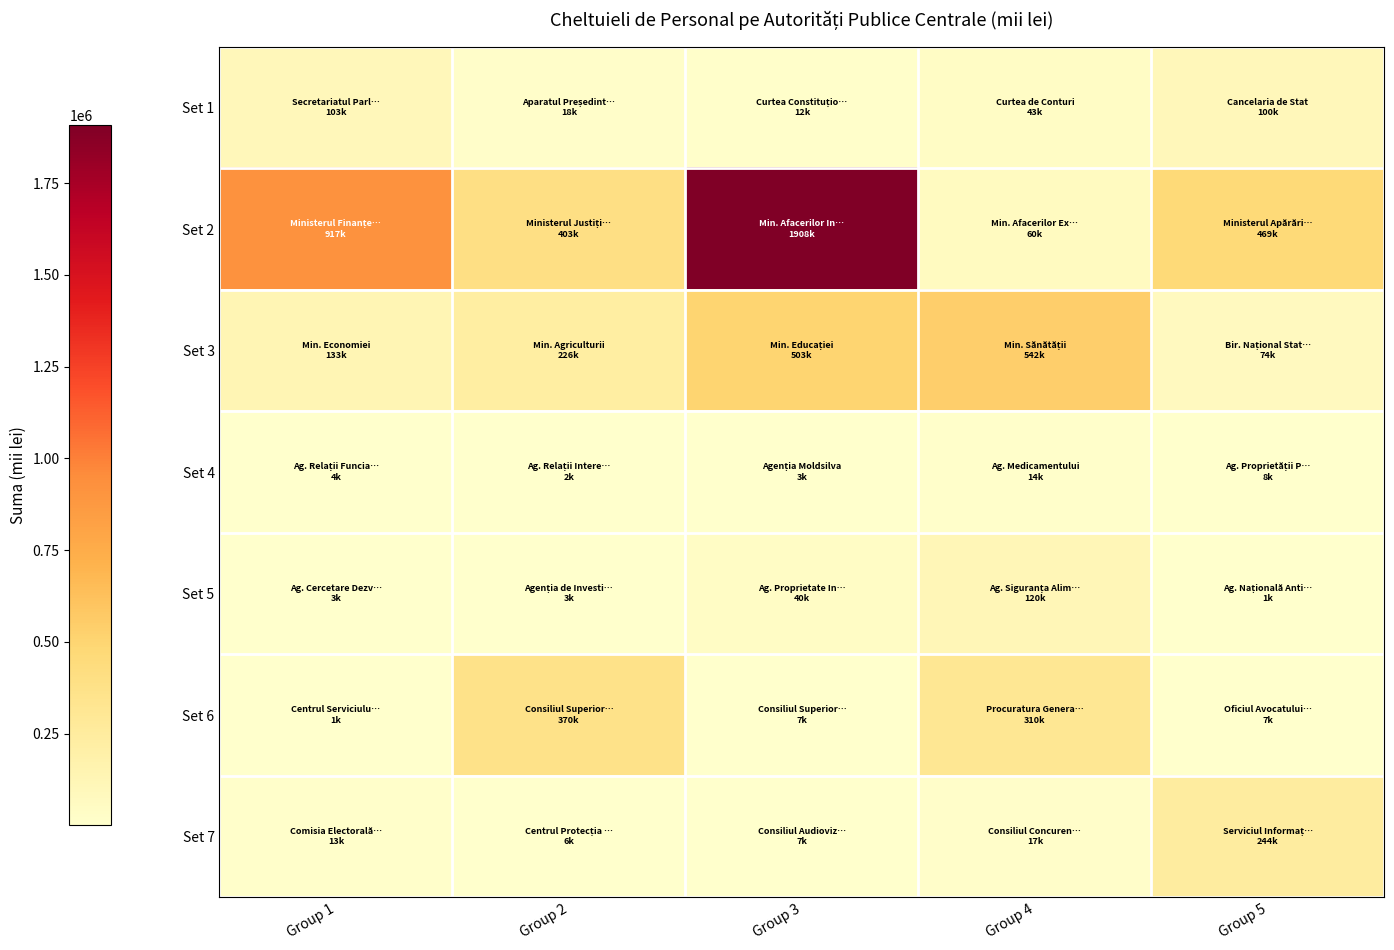

Reading left to right, what are all the values shown in this chart?

Set 1: Group 1=103274.8	Group 2=17752.3	Group 3=11765.0	Group 4=43162.3	Group 5=100260.3
Set 2: Group 1=917462.8	Group 2=403042.7	Group 3=1908498.6	Group 4=60486.4	Group 5=469480.5
Set 3: Group 1=133122.9	Group 2=225799.8	Group 3=503076.0	Group 4=542409.2	Group 5=74231.9
Set 4: Group 1=4062.0	Group 2=2123.5	Group 3=2678.0	Group 4=14235.2	Group 5=8153.3
Set 5: Group 1=2955.4	Group 2=3079.1	Group 3=40007.6	Group 4=119615.7	Group 5=708.2
Set 6: Group 1=1184.8	Group 2=369545.4	Group 3=6506.7	Group 4=310309.6	Group 5=7200.0
Set 7: Group 1=13393.9	Group 2=5719.2	Group 3=6649.5	Group 4=16729.3	Group 5=244227.9